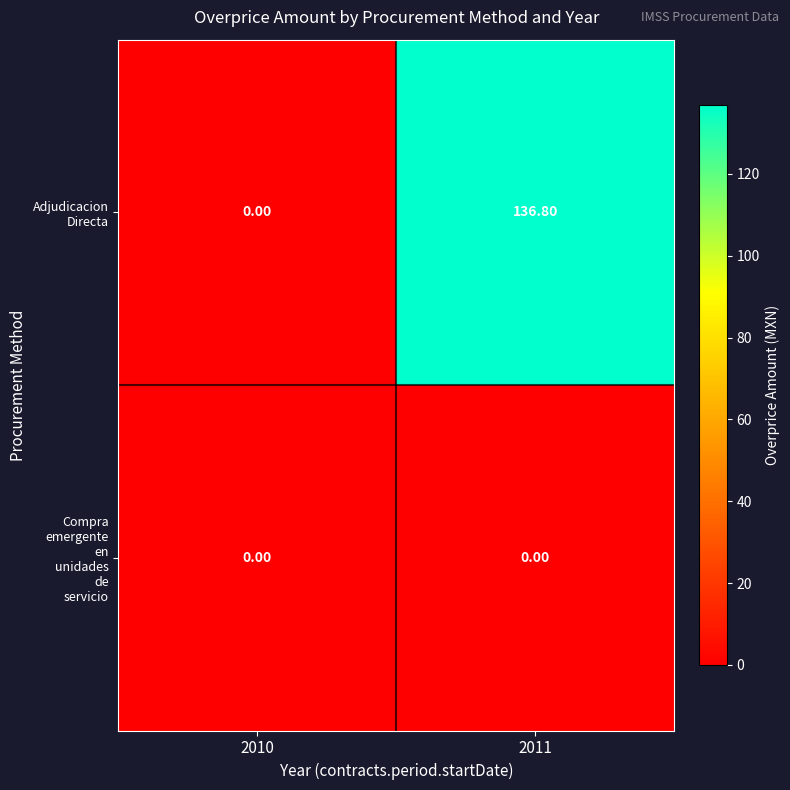

At which category is the sum across all series the highest?

2011